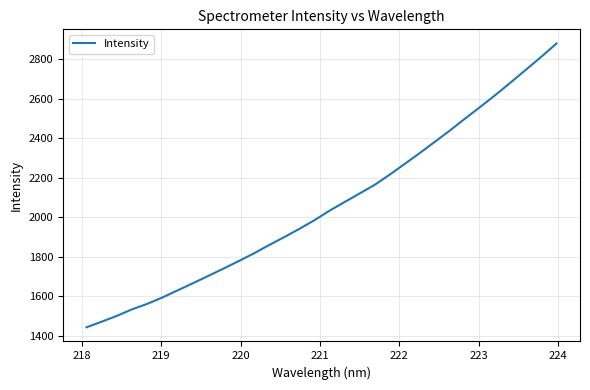

What is the sum of all values?

65968.5